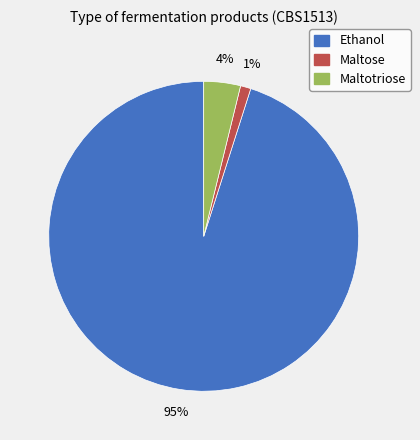

How many segments does this pie chart have?

3